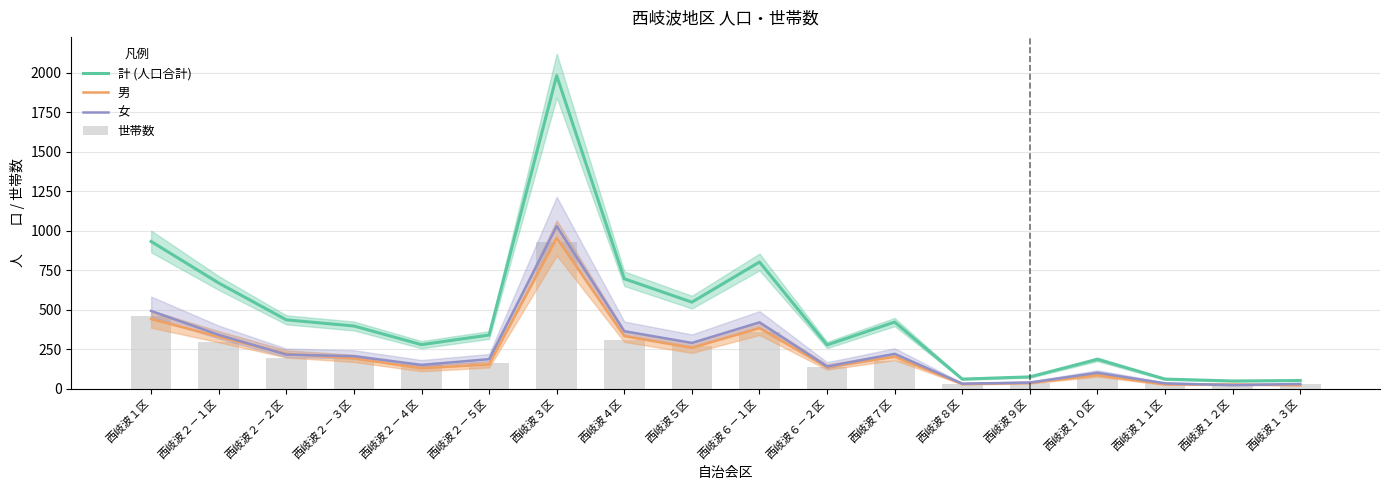

The value of 男 at 西岐波９区 is 36. True or false?

True